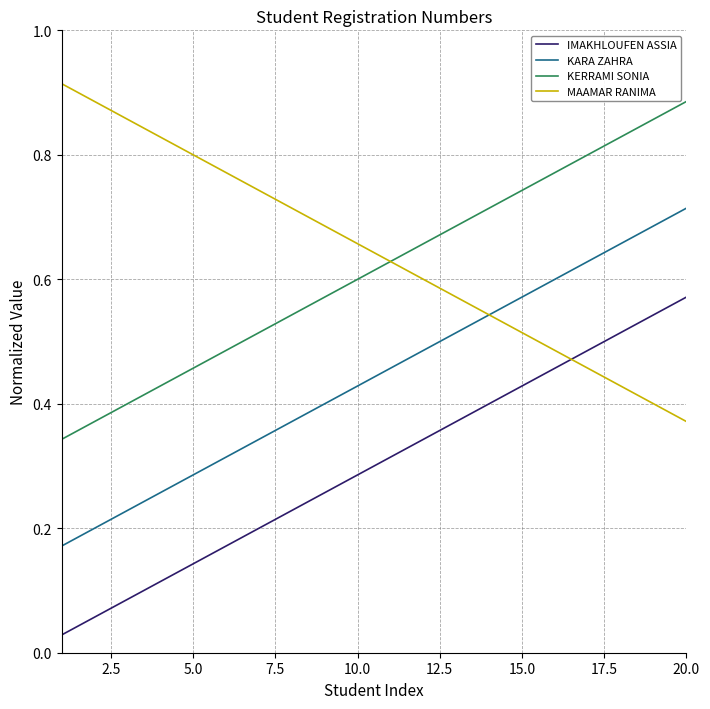

What are all the series names shown in the legend?

IMAKHLOUFEN ASSIA, KARA ZAHRA, KERRAMI SONIA, MAAMAR RANIMA